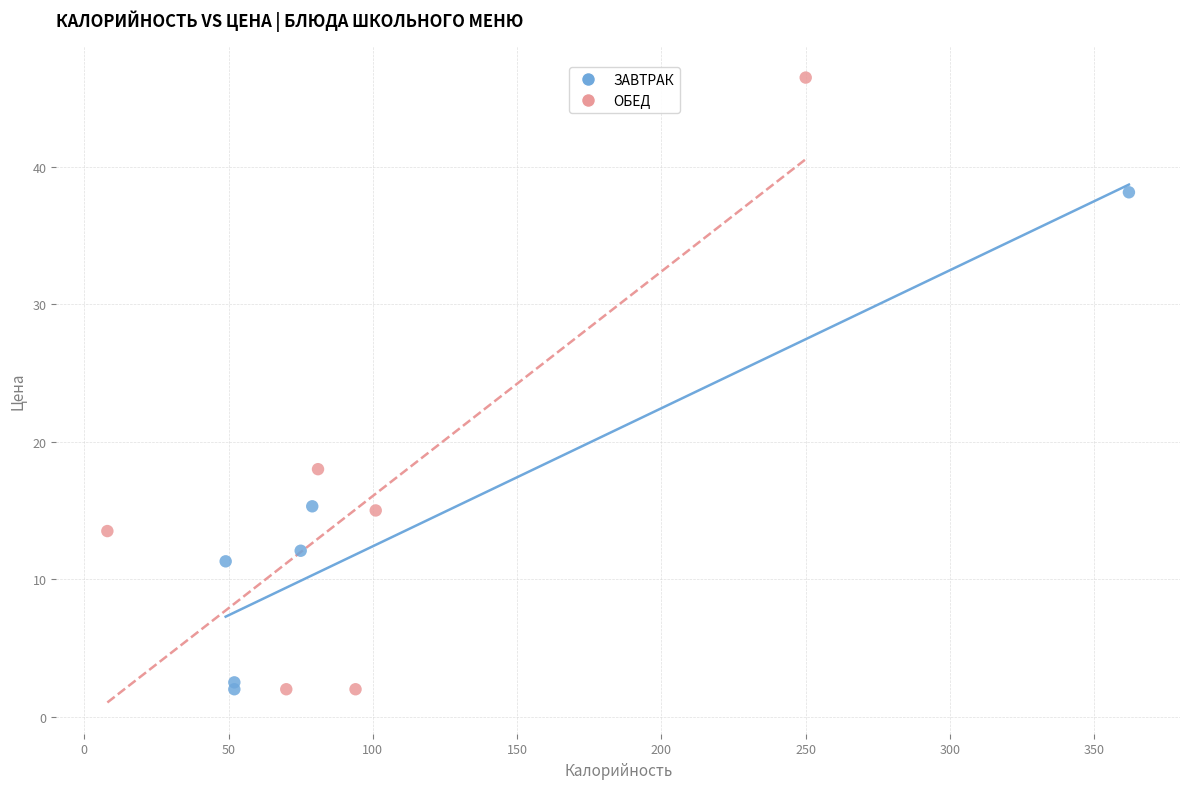

Which series contains the highest Y value?

ОБЕД